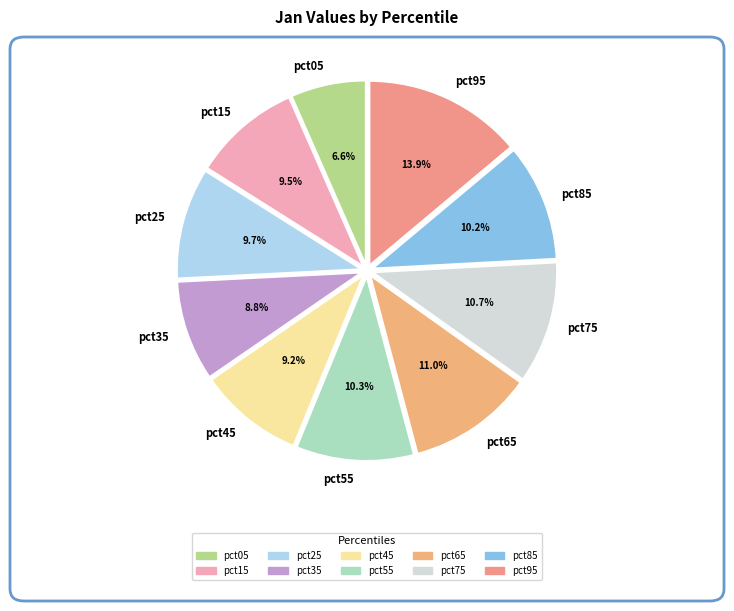

Does any single category account for the majority?

No